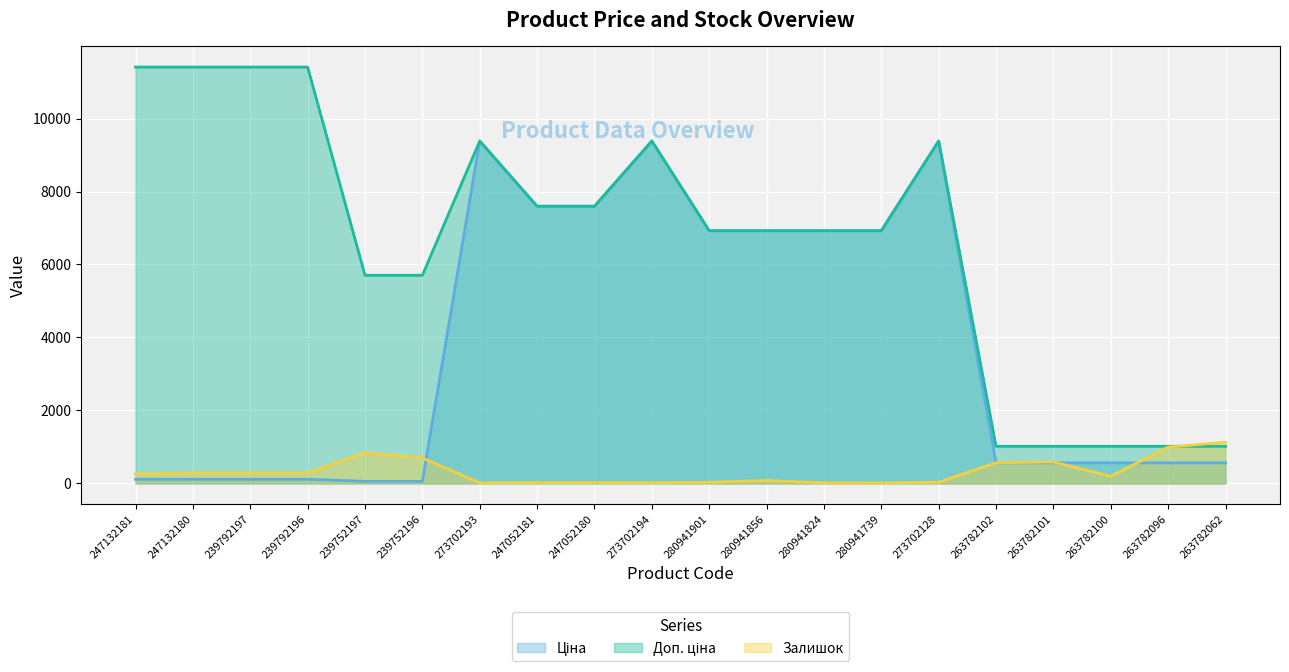

True or false: Доп. ціна and Ціна intersect in this chart.

False